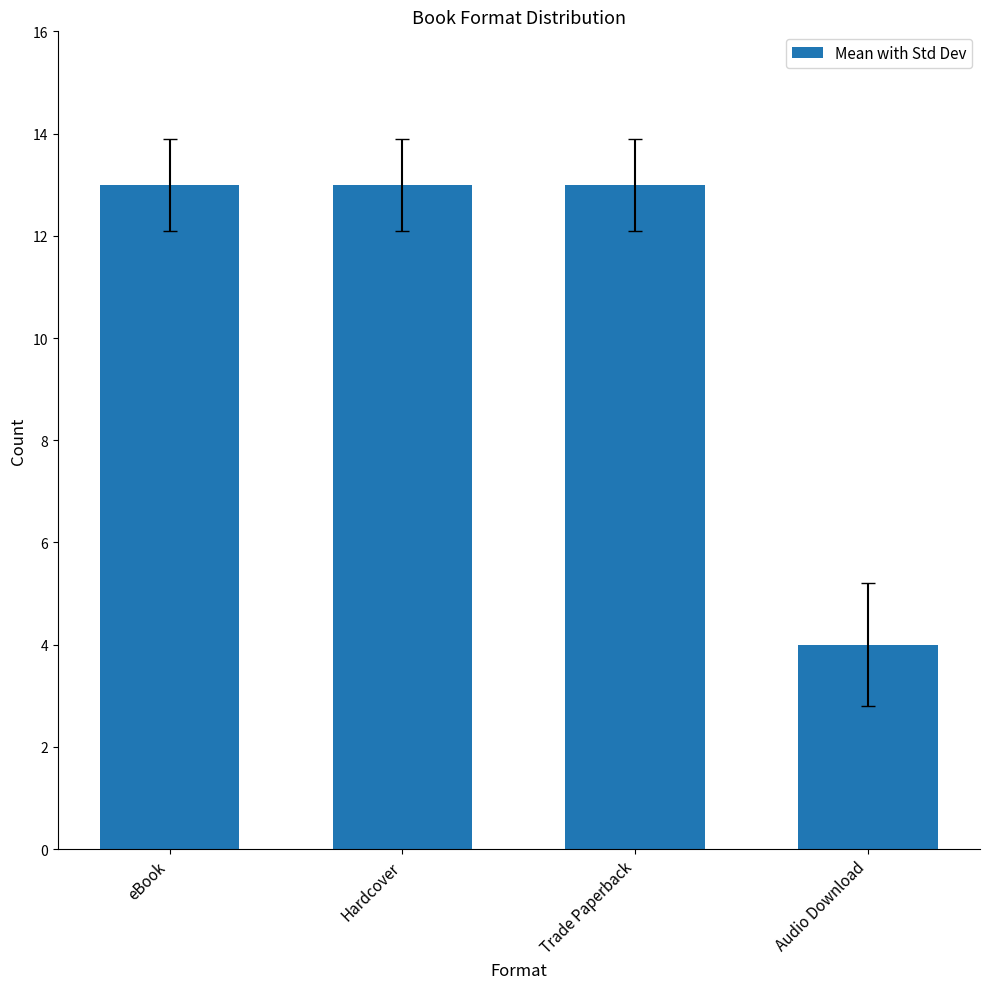

What is the minimum value shown in the chart?

4